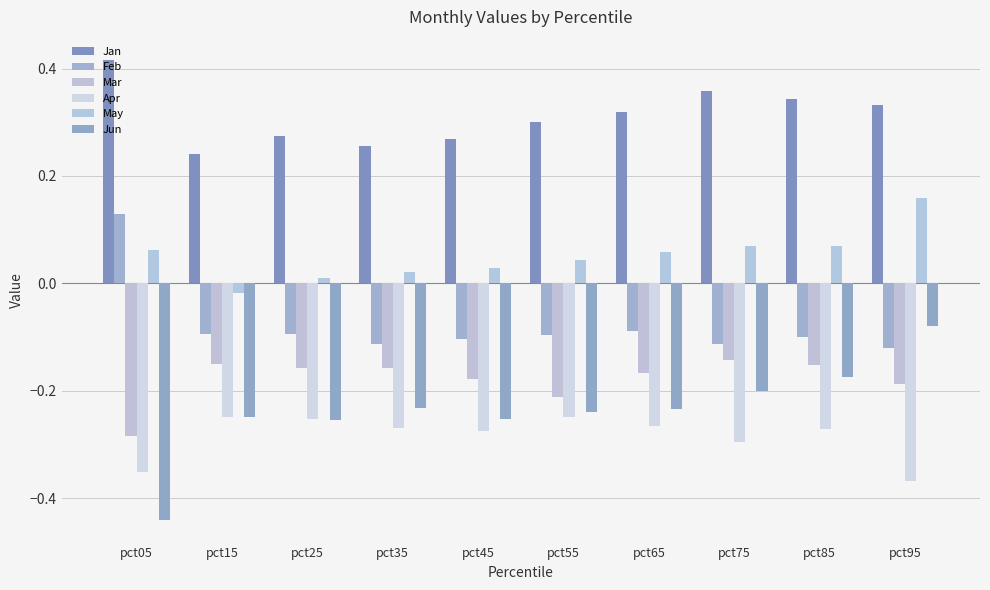

Where is Jan nearest to the value 0?

pct15